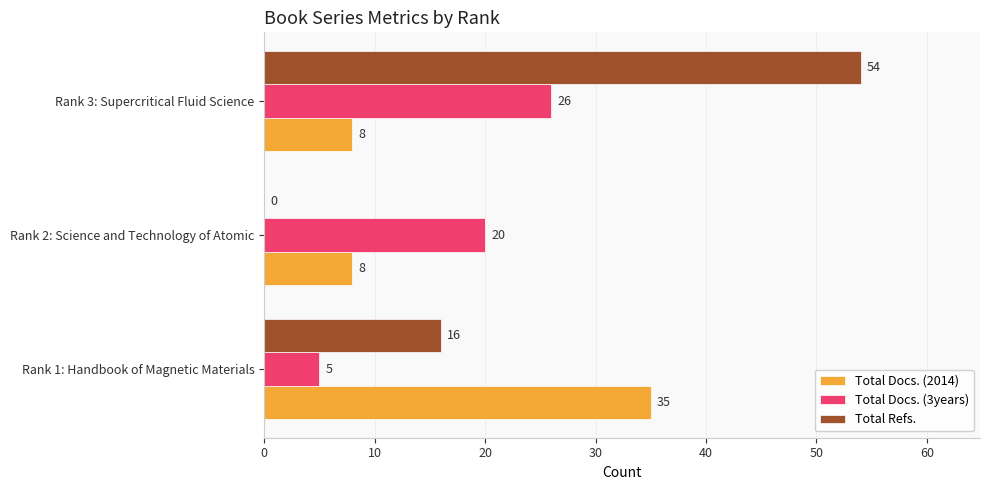

What is the maximum value for Total Docs. (3years)?

26